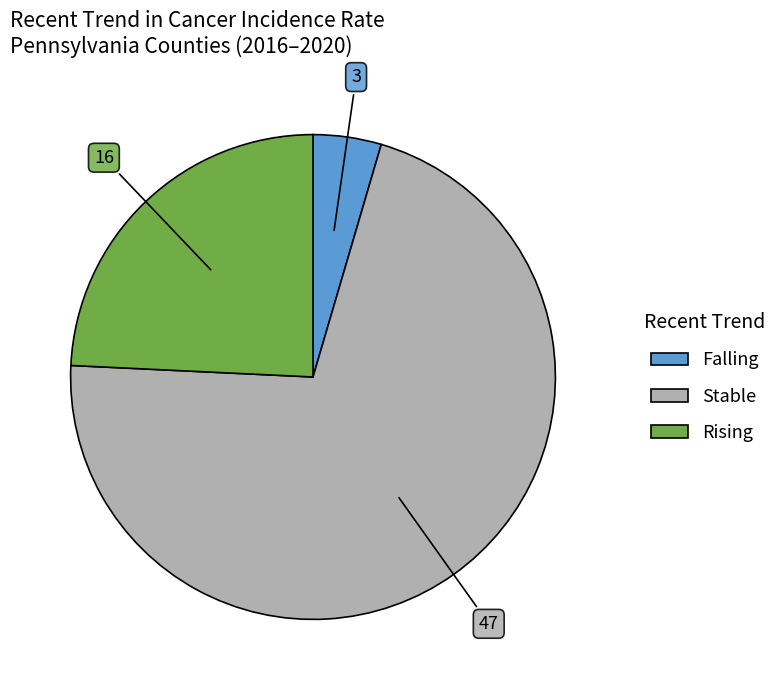

Is there any slice that represents more than half of the pie?

Yes